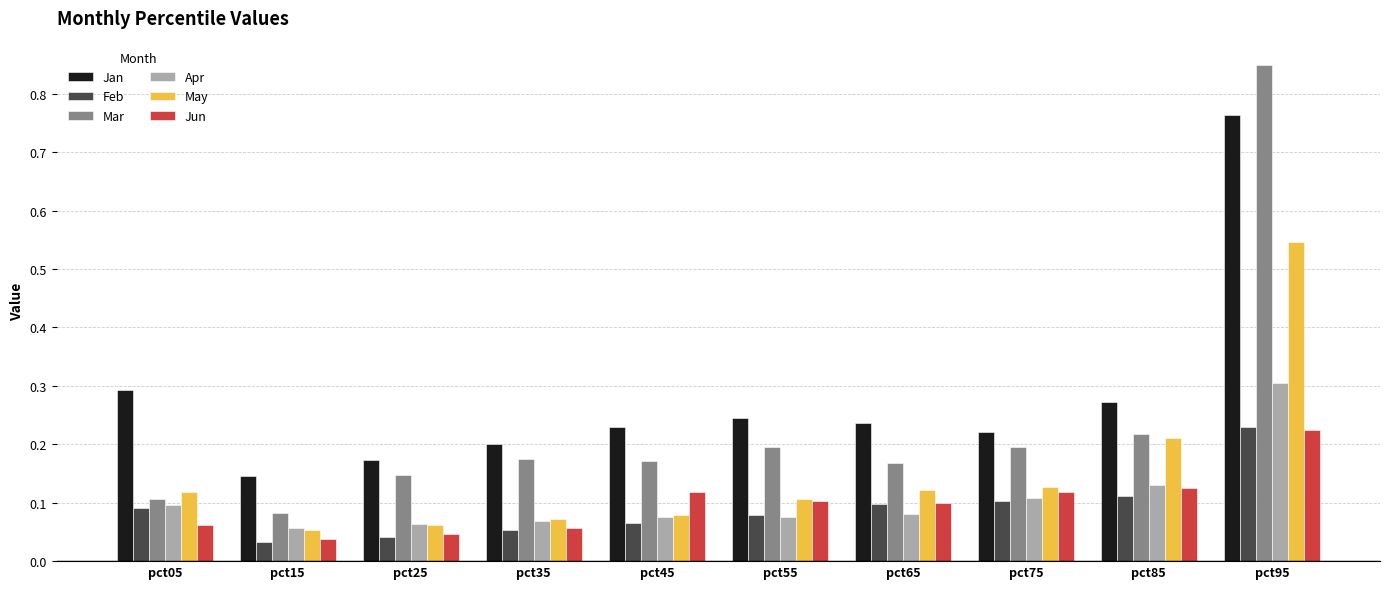

At which label does Apr reach its peak?

pct95